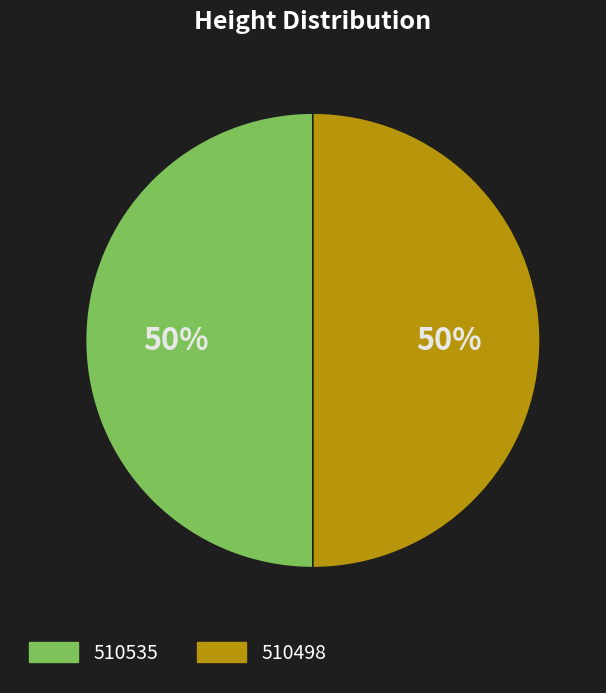

What is the ratio of the value at 510535 to the value at 510498?

1.0